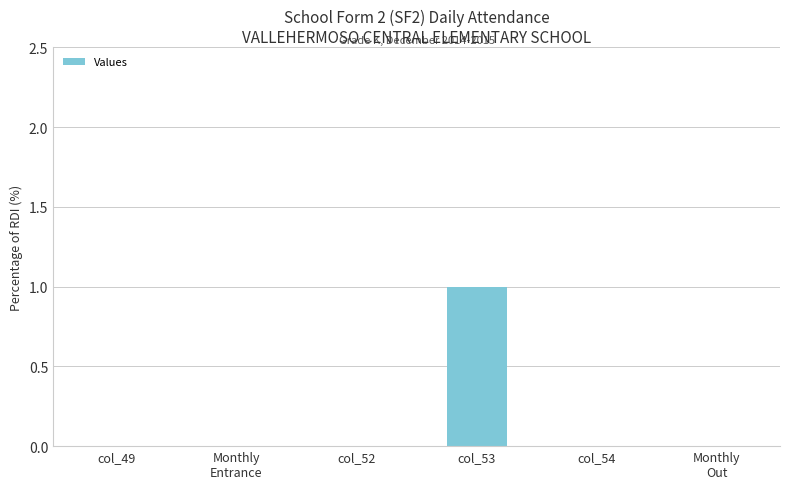

Between col_49 and col_53, which is larger?

col_53